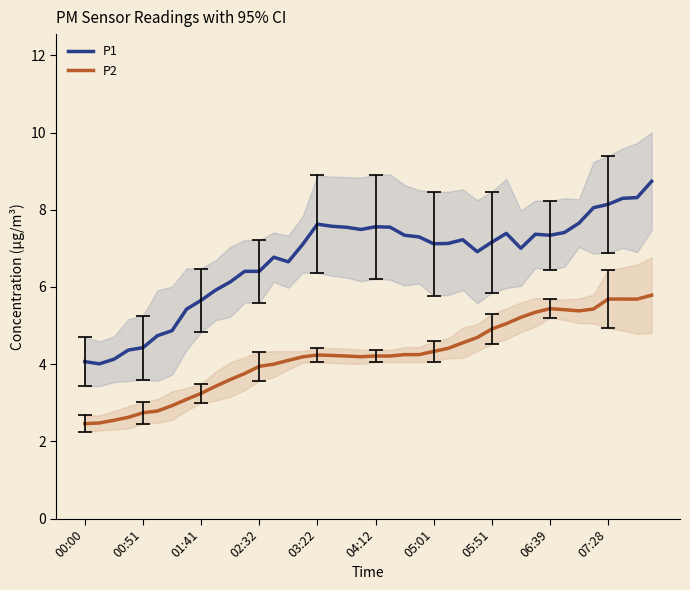

What is the difference between the maximum and minimum values in the P1 series?

4.7